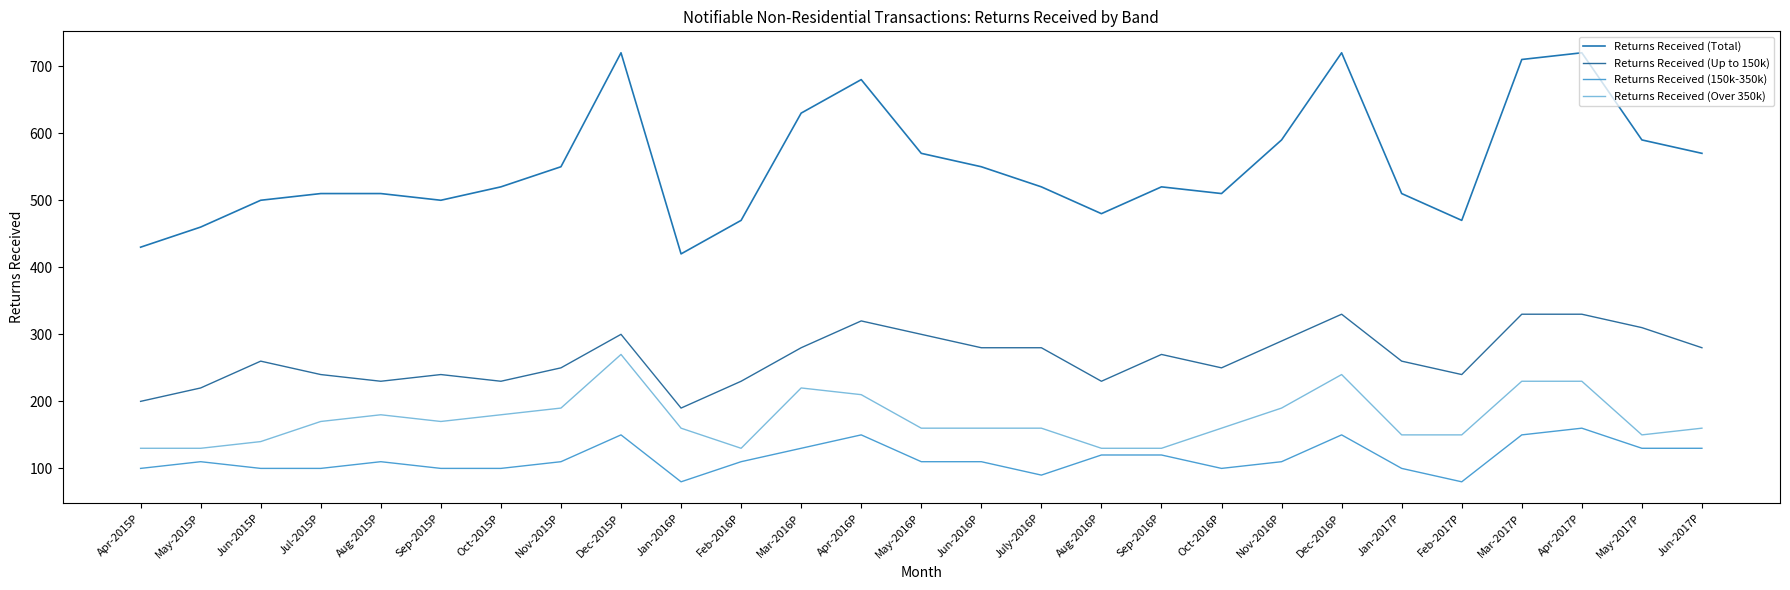

Reading left to right, transcribe all the data shown in this chart.

Returns Received (Total): 430	460	500	510	510	500	520	550	720	420	470	630	680	570	550	520	480	520	510	590	720	510	470	710	720	590	570
Returns Received (Up to 150k): 200	220	260	240	230	240	230	250	300	190	230	280	320	300	280	280	230	270	250	290	330	260	240	330	330	310	280
Returns Received (150k-350k): 100	110	100	100	110	100	100	110	150	80	110	130	150	110	110	90	120	120	100	110	150	100	80	150	160	130	130
Returns Received (Over 350k): 130	130	140	170	180	170	180	190	270	160	130	220	210	160	160	160	130	130	160	190	240	150	150	230	230	150	160